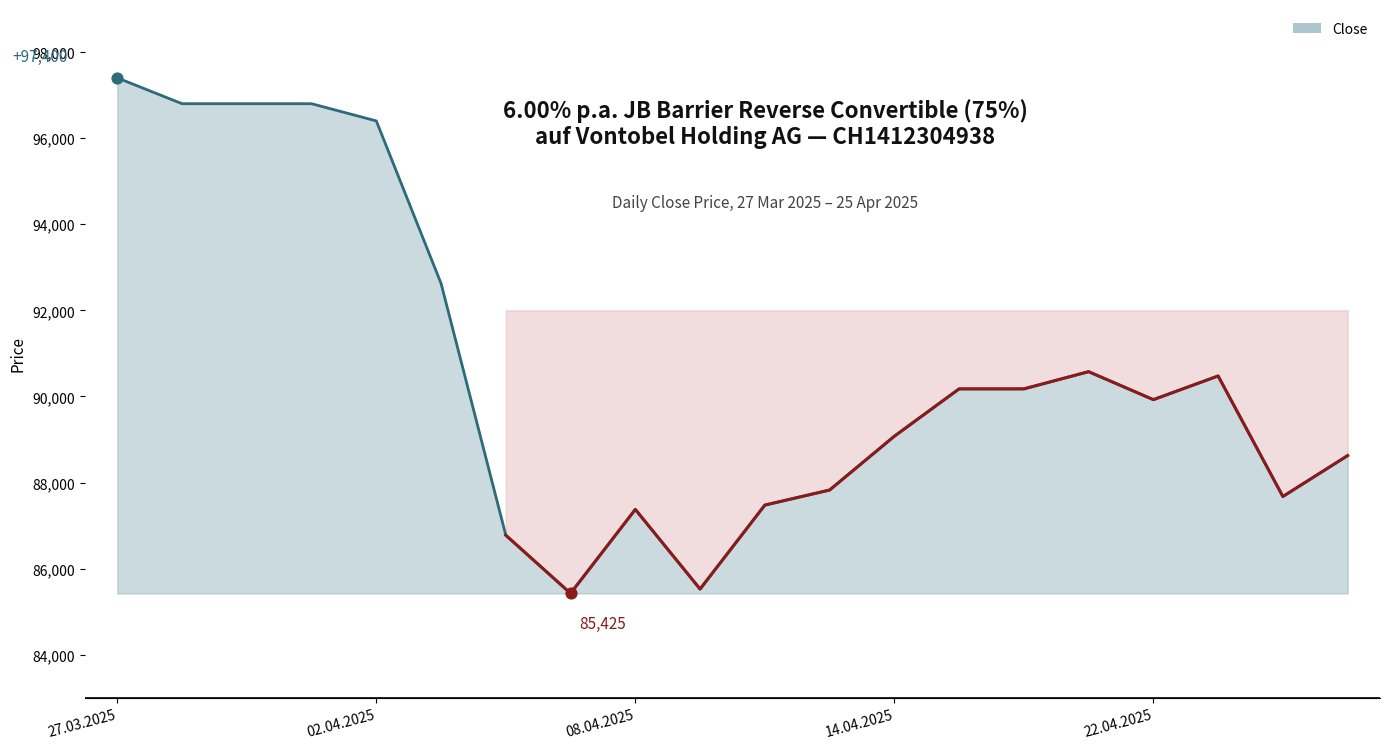

Approximately how many times larger is the value at 28.03.2025 compared to 08.04.2025?

1.1